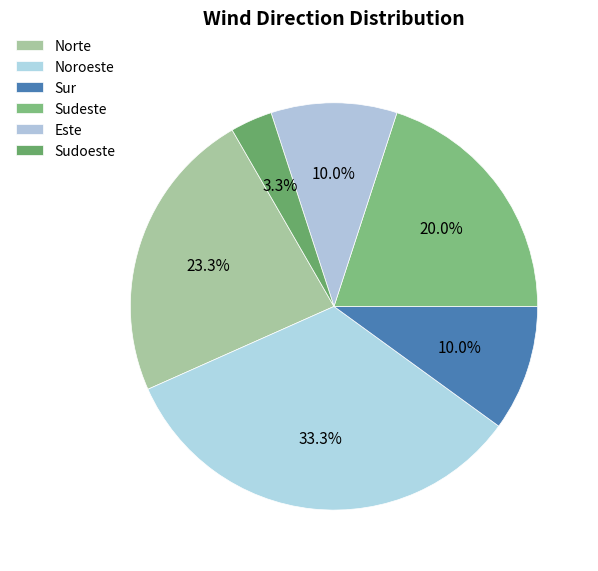

Count the number of slices in the pie.

6